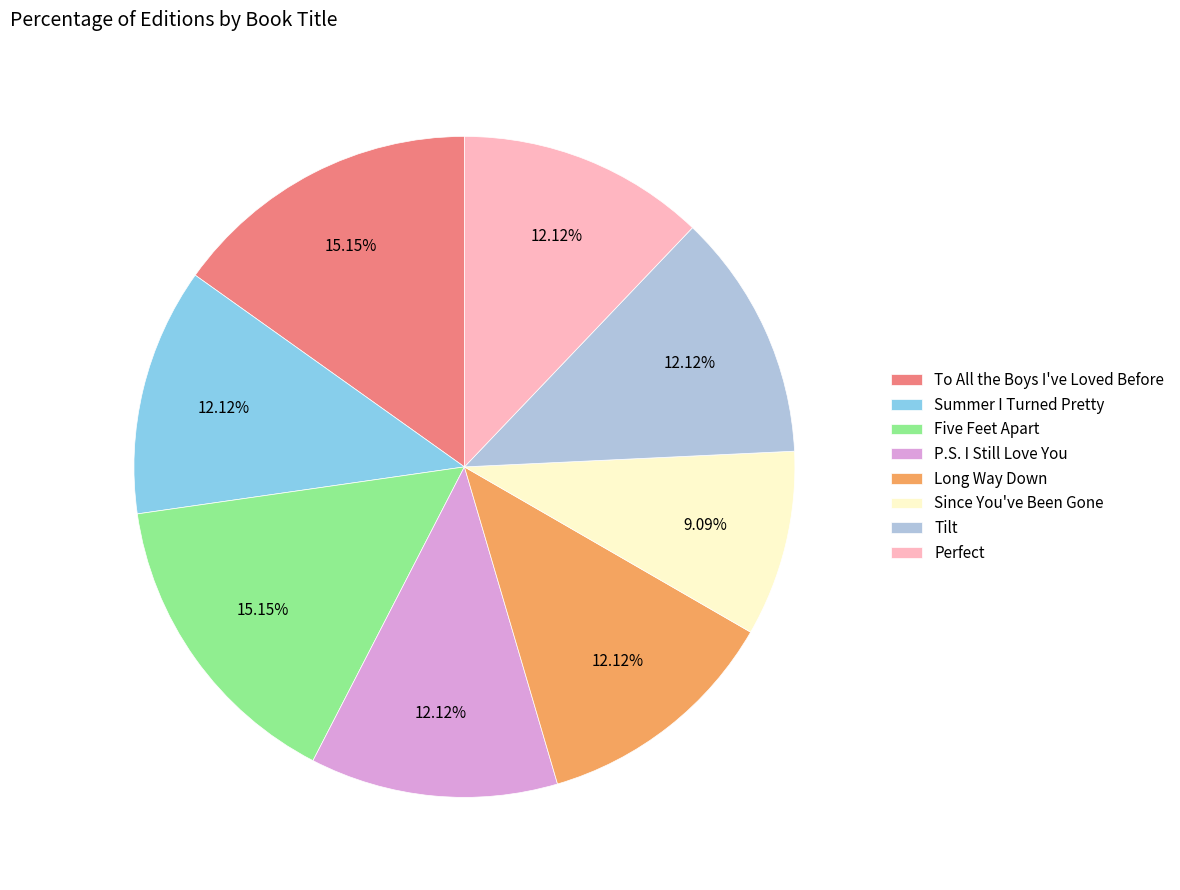

Count the number of slices in the pie.

8